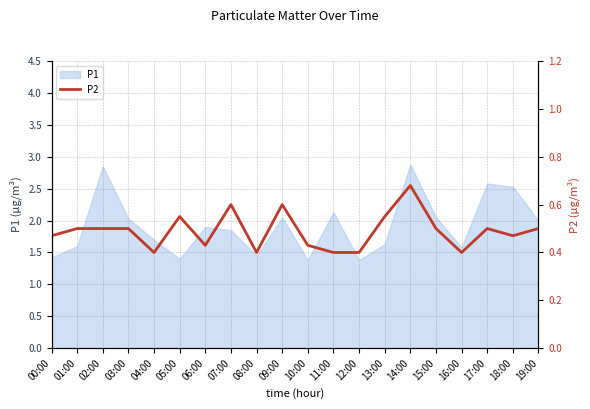

Which has a higher value, 12:00 or 02:00?

02:00